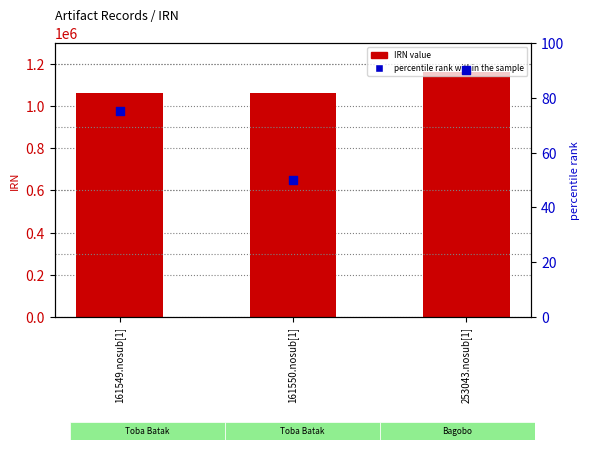

Which series has the widest spread of Y values?

IRN value